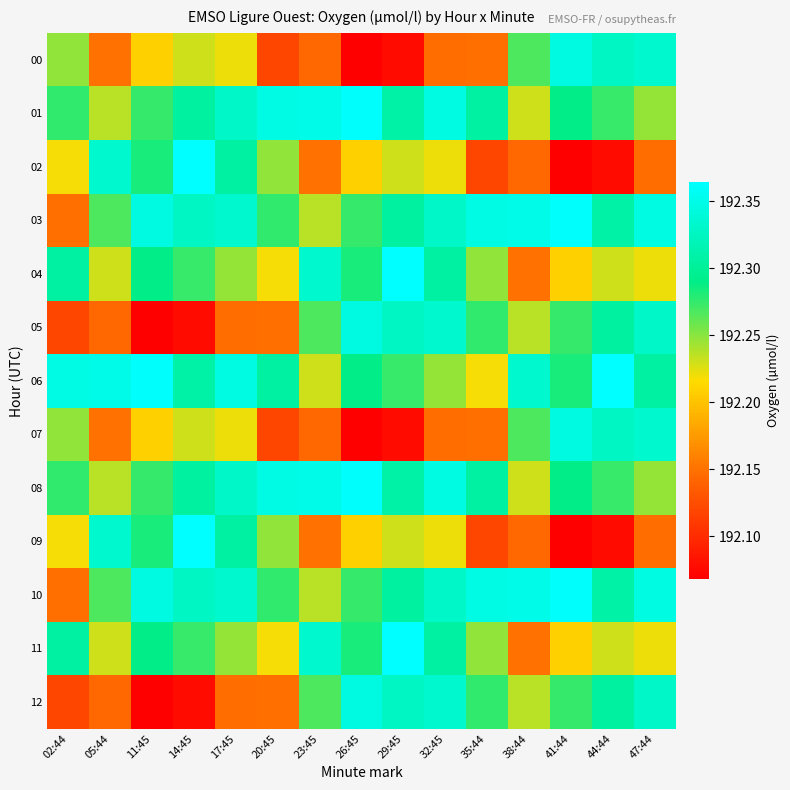

Which series has the largest total across all categories?

06